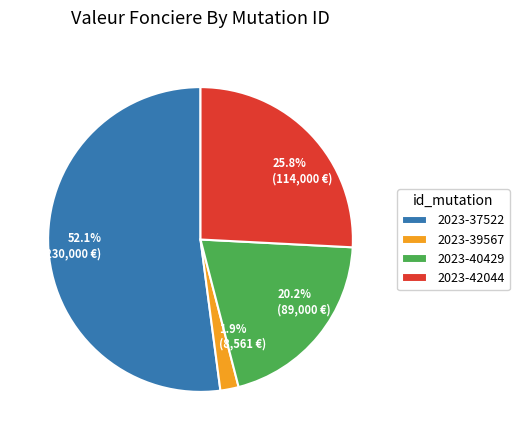

What percentage is the 2023-39567 slice, to the nearest percent?

2%